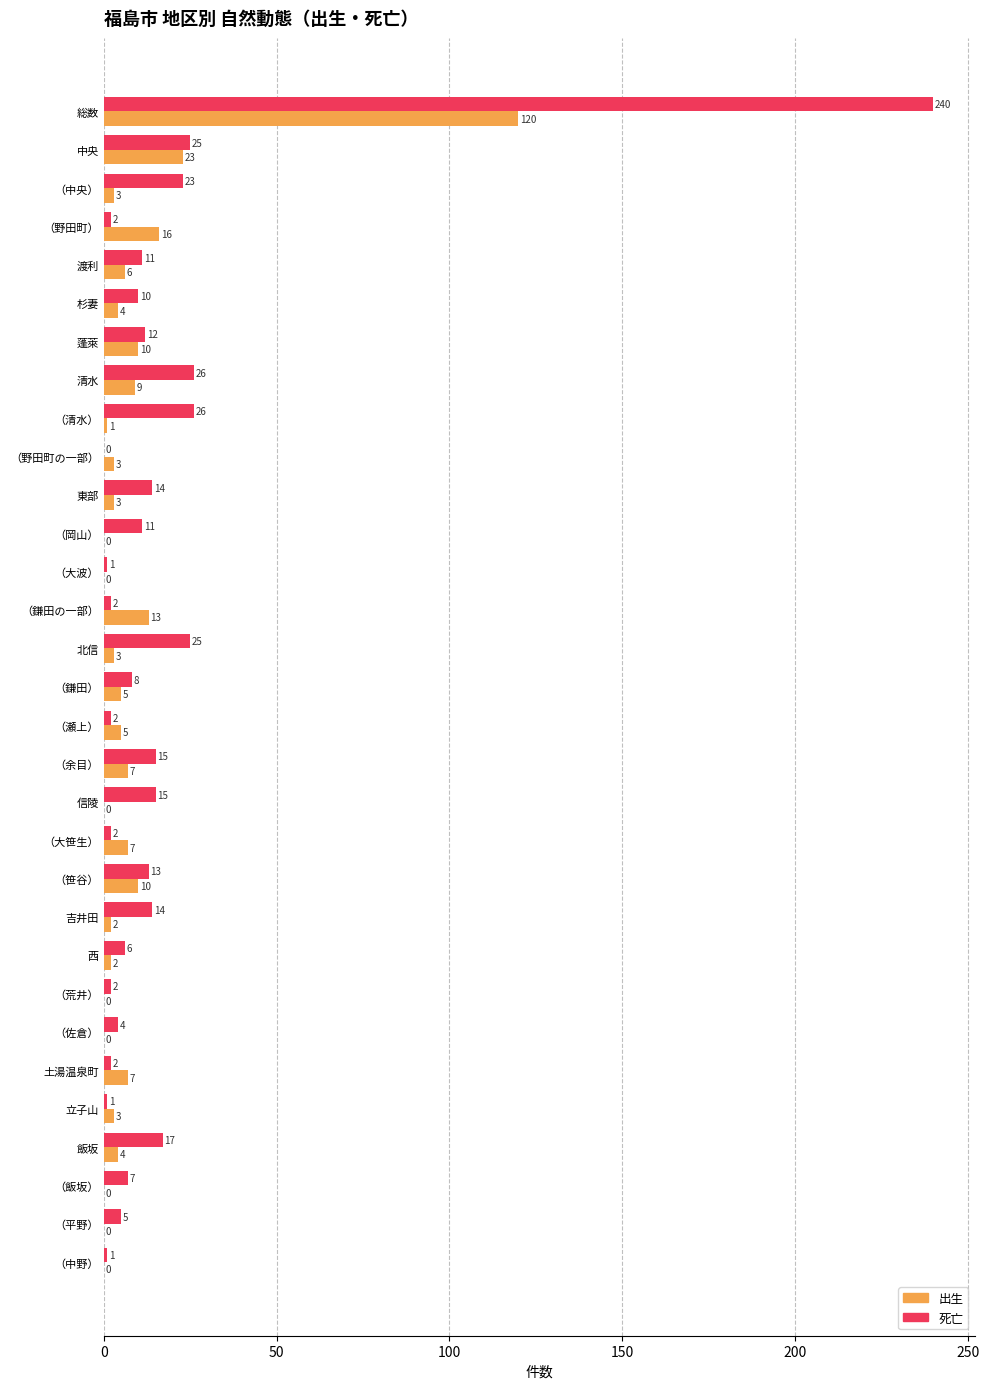

What is the sum of all 出生 values?

266